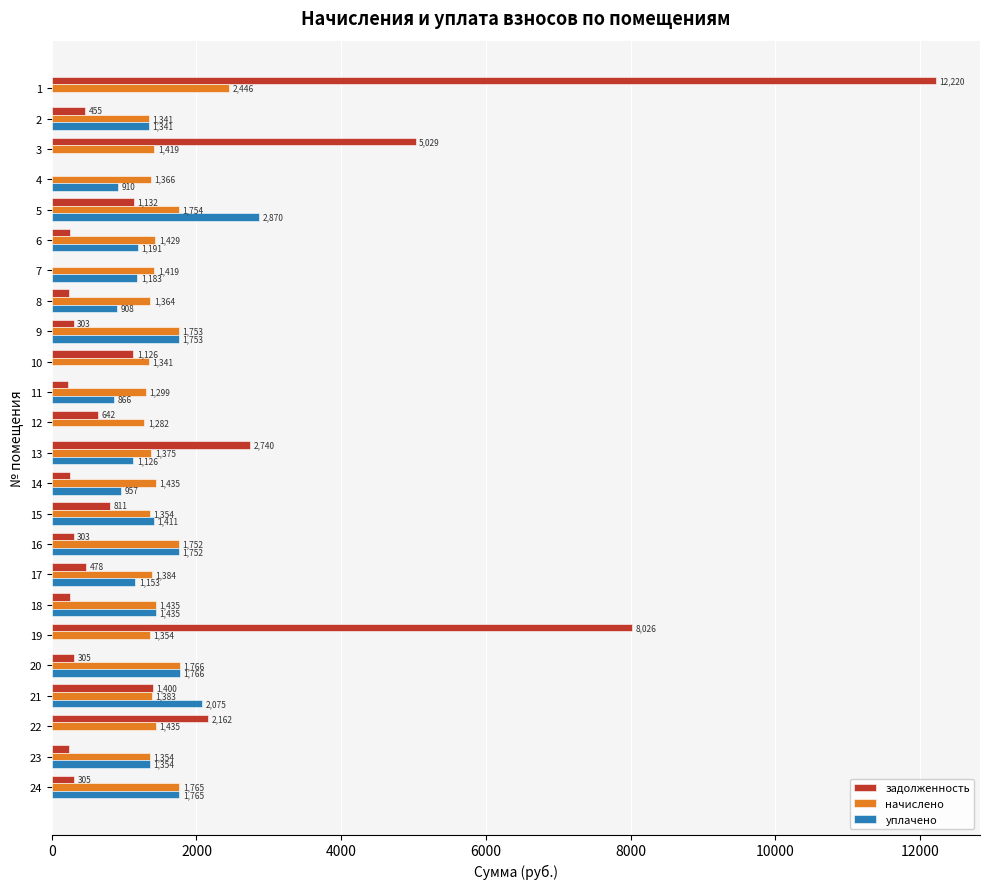

Which series has the largest total across all categories?

задолженность